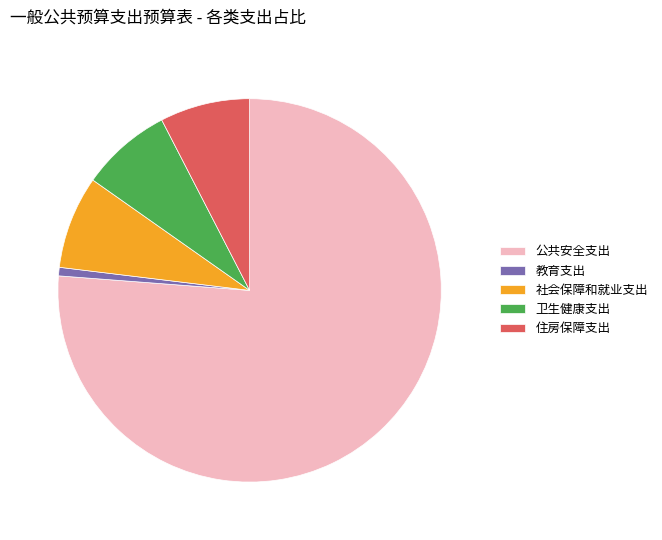

Is it true that 卫生健康支出 is 8% of the pie?

True